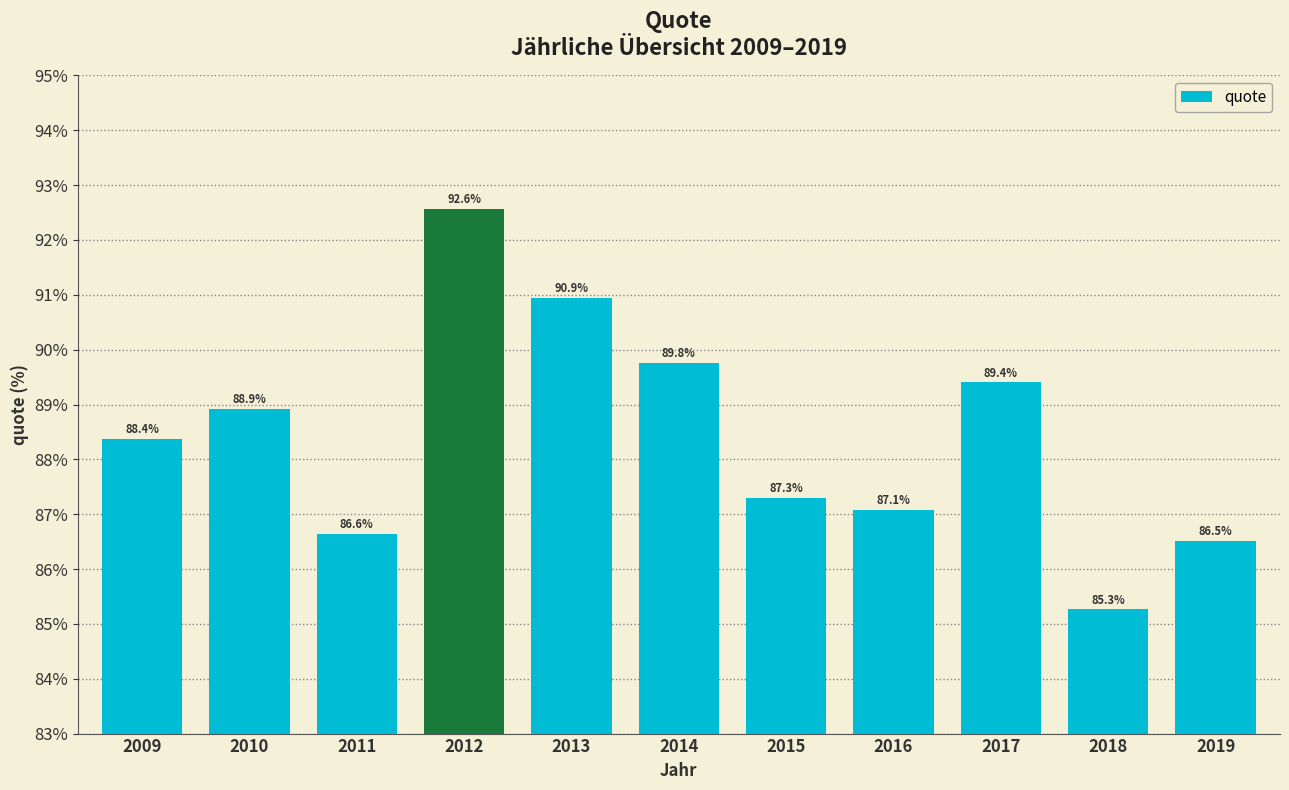

List the labels in order of value, smallest first.

2018, 2019, 2011, 2016, 2015, 2009, 2010, 2017, 2014, 2013, 2012